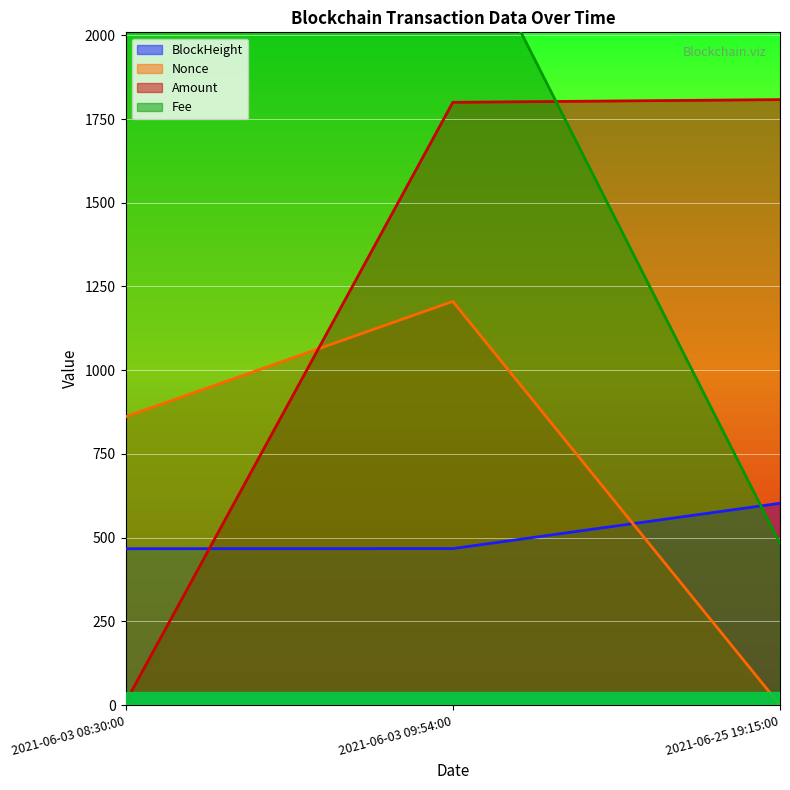

Between 2021-06-03 08:30:00 and 2021-06-25 19:15:00, which series saw the biggest shift?

Fee